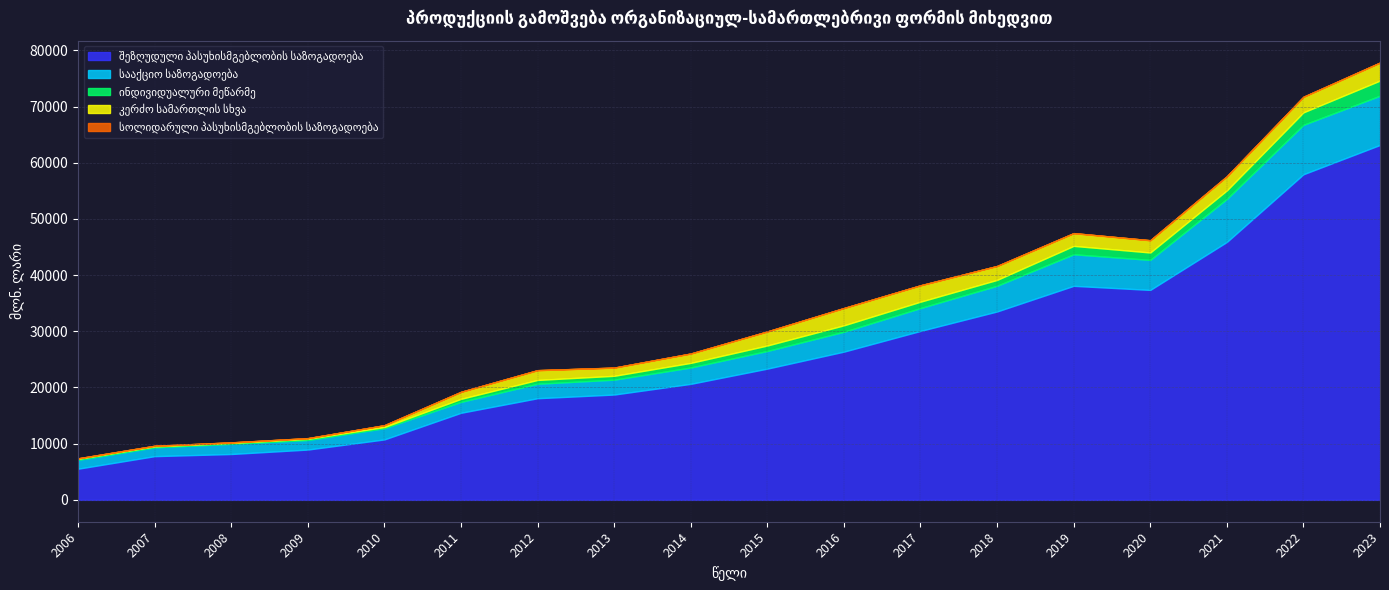

What is the greatest value displayed?

63164.5